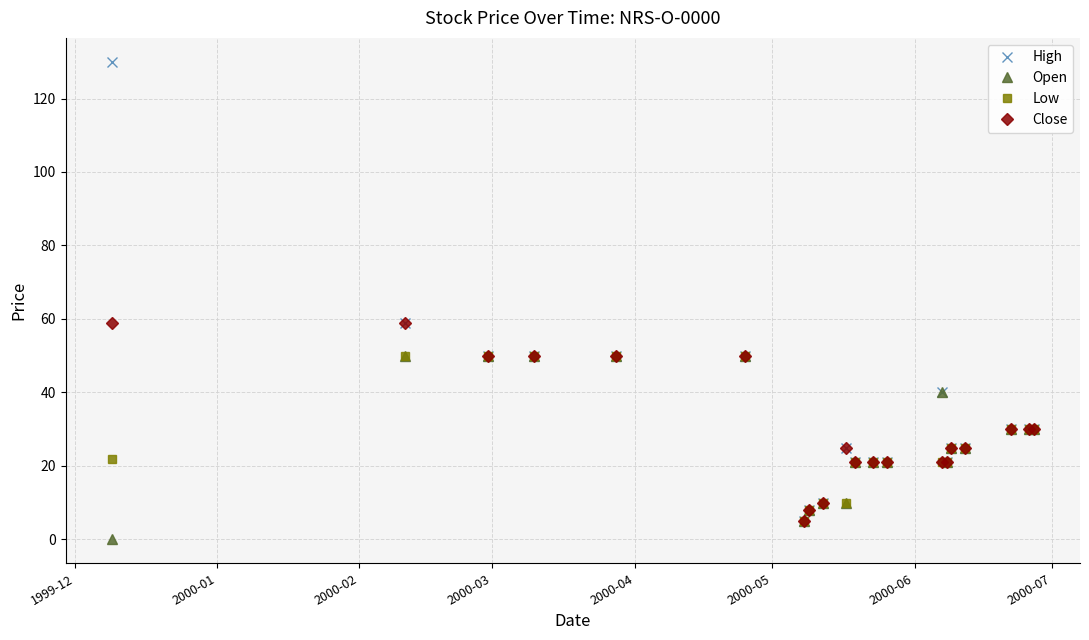

Is this an area chart (filled region under the line)?

No